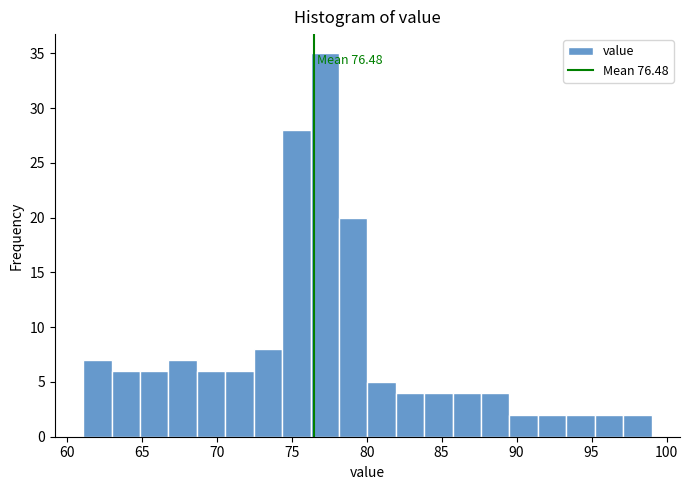

Around what value on the x-axis is the tallest bar? Give the approximate position of its centre, as read against the axis.

77.0